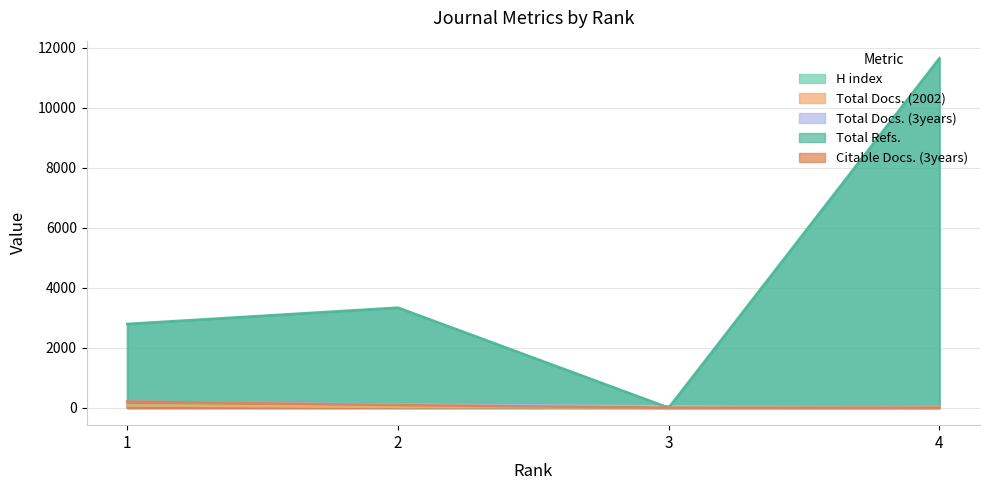

What is the difference between the Total Docs. (2002) values at 3 and 2?

13